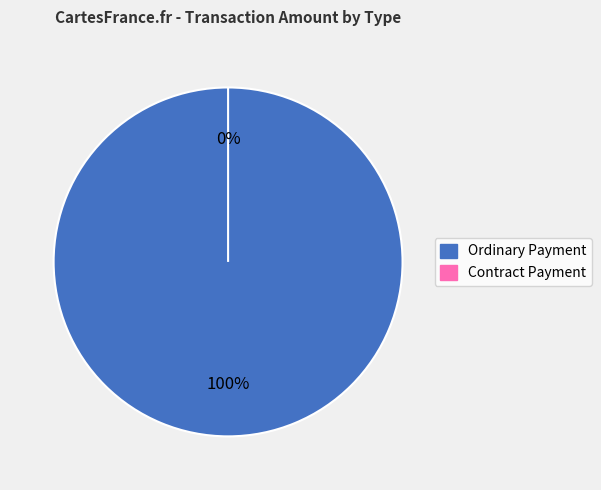

Count the number of slices in the pie.

2